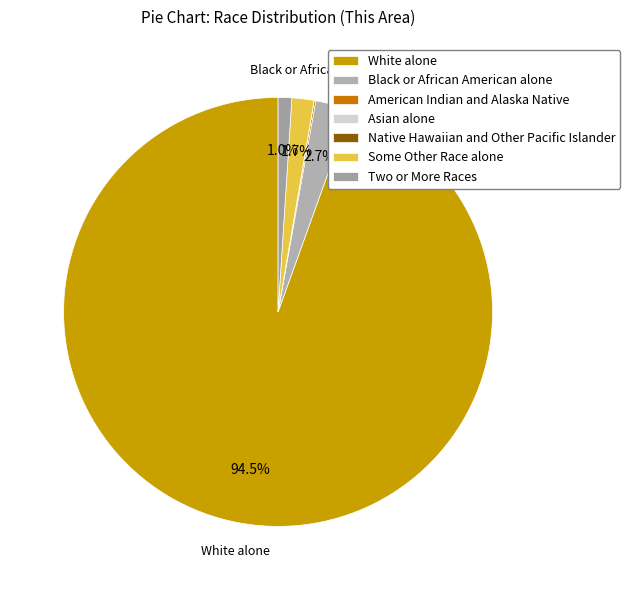

Which slice represents more than half of the pie?

White alone